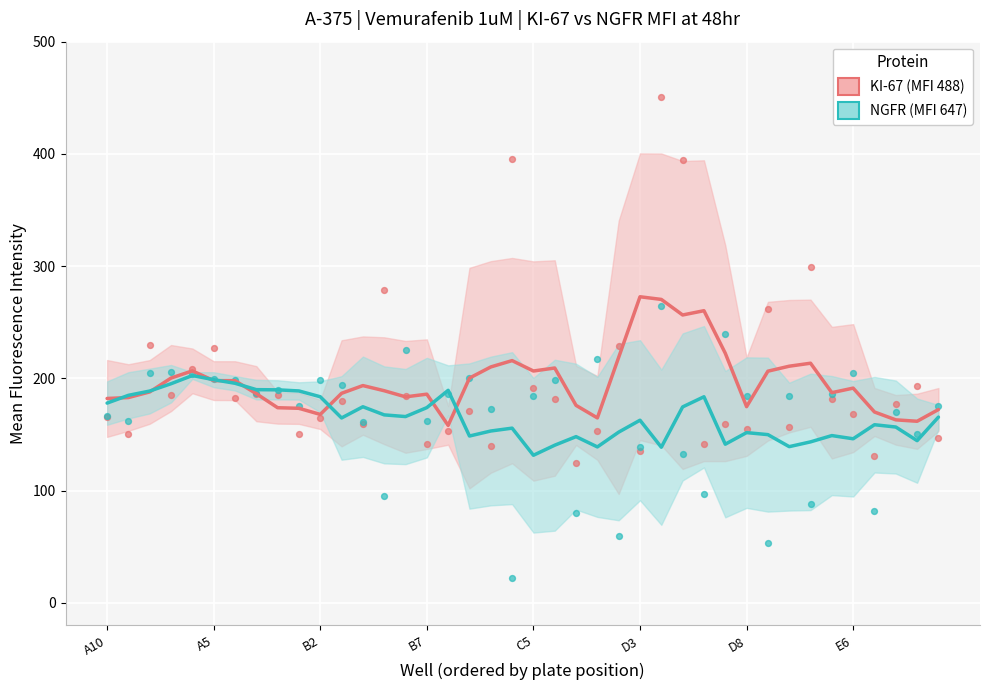

Which series reaches the maximum Y coordinate?

KI-67 (MFI 488)